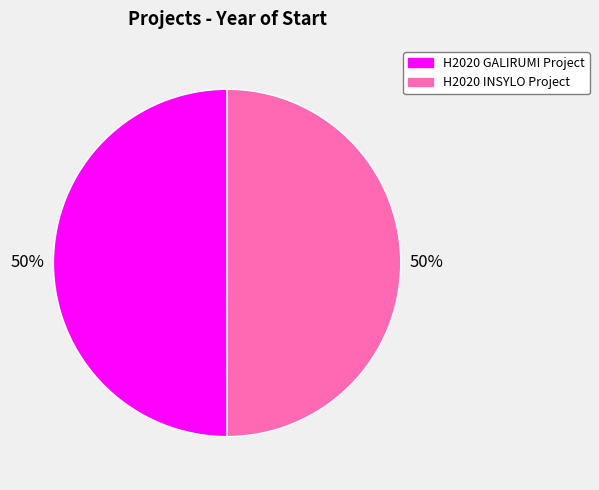

To the nearest percent, what percentage of the pie is H2020 GALIRUMI Project?

50%